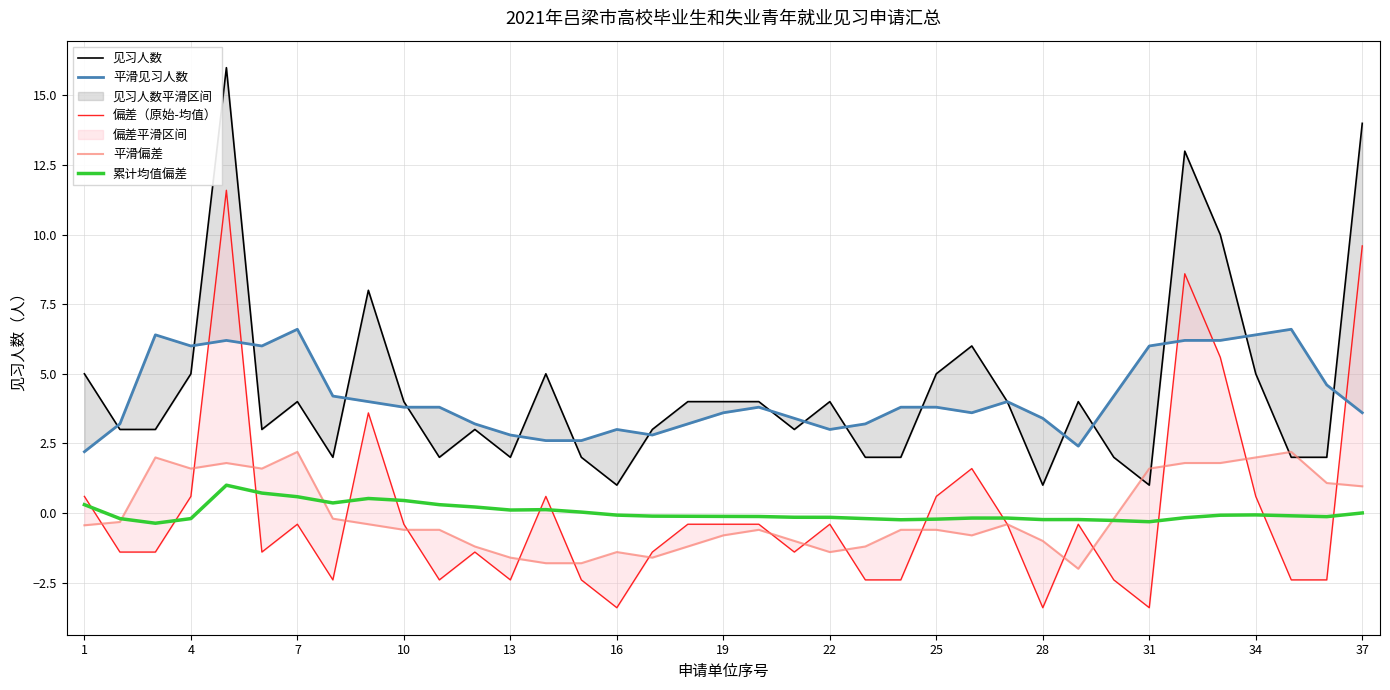

Does the chart display data point markers on the line(s)?

No